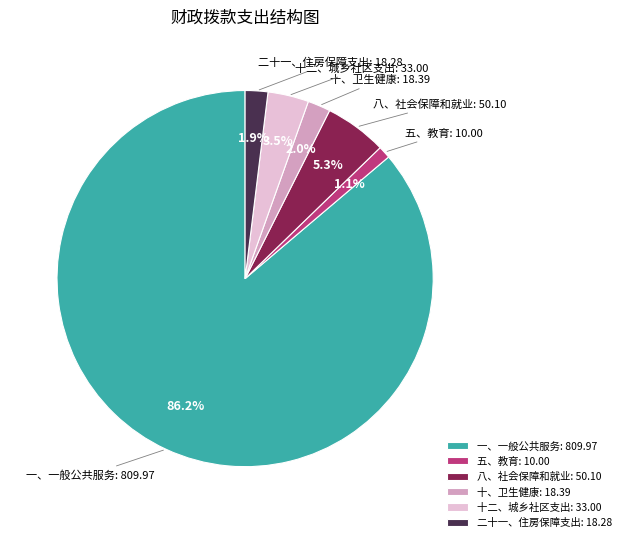

Which slice is the smallest?

五、教育